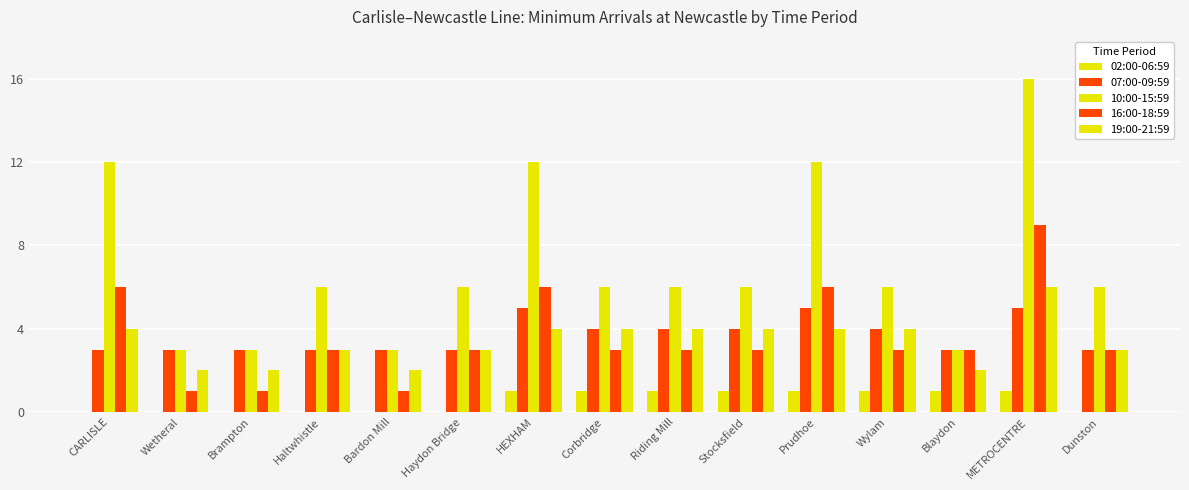

How many groups of bars are there?

15